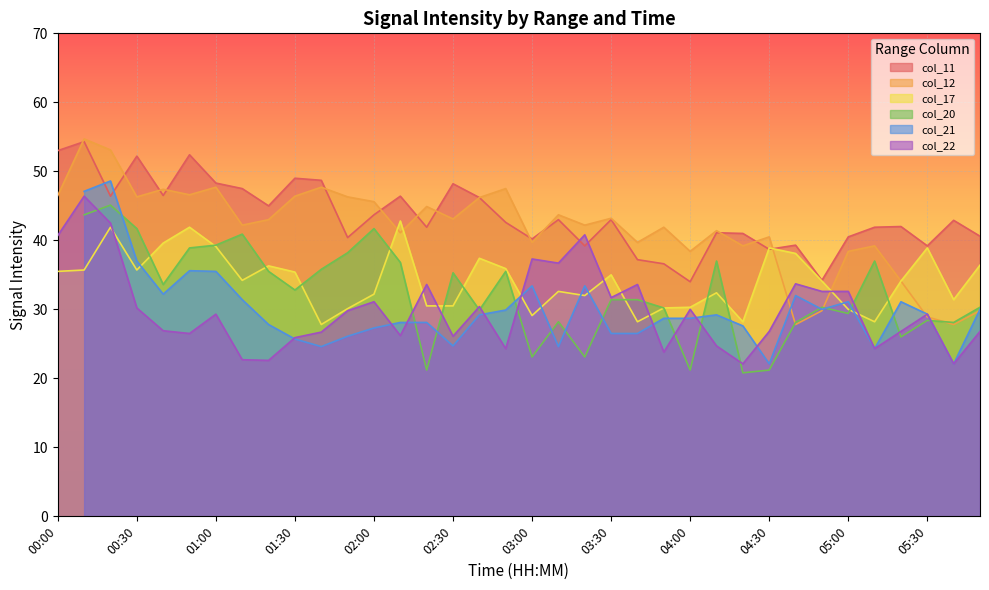

What is the difference between the highest and lowest values at 01:10?

24.8